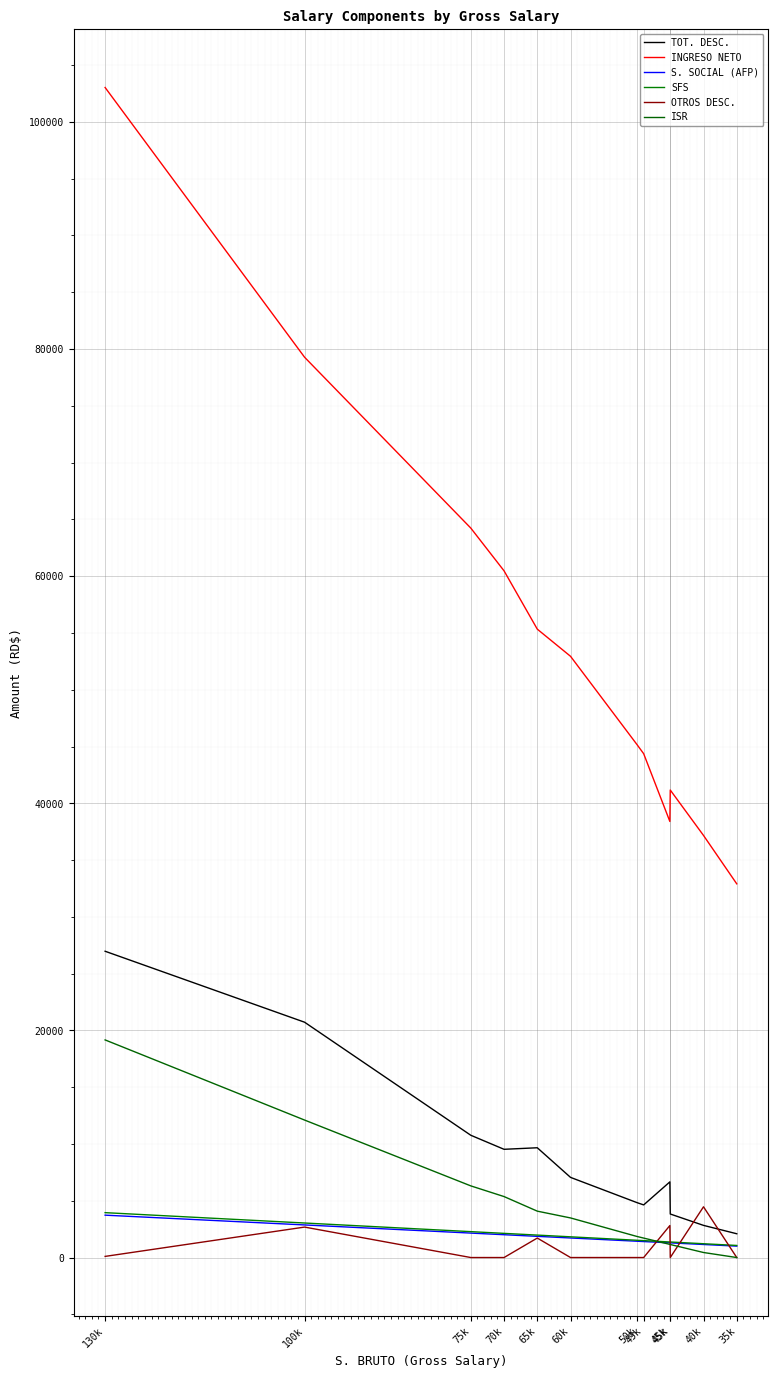

Which category has the lowest value across all series?

75k